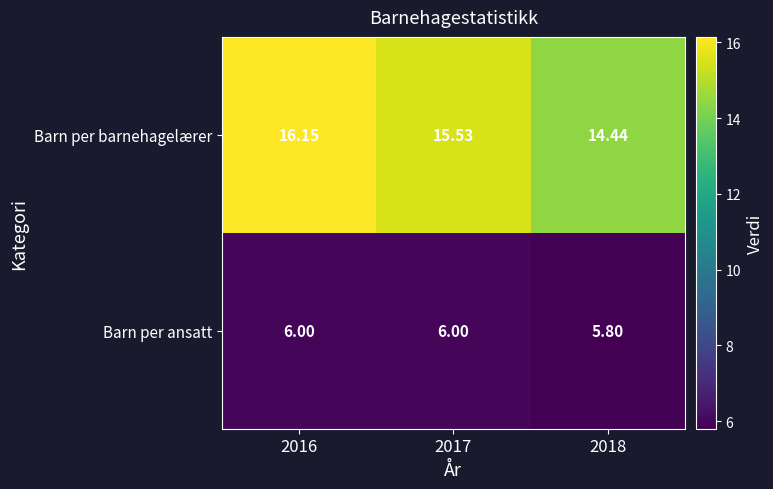

List the series in order of their peak value, highest first.

Barn per barnehagelærer, Barn per ansatt